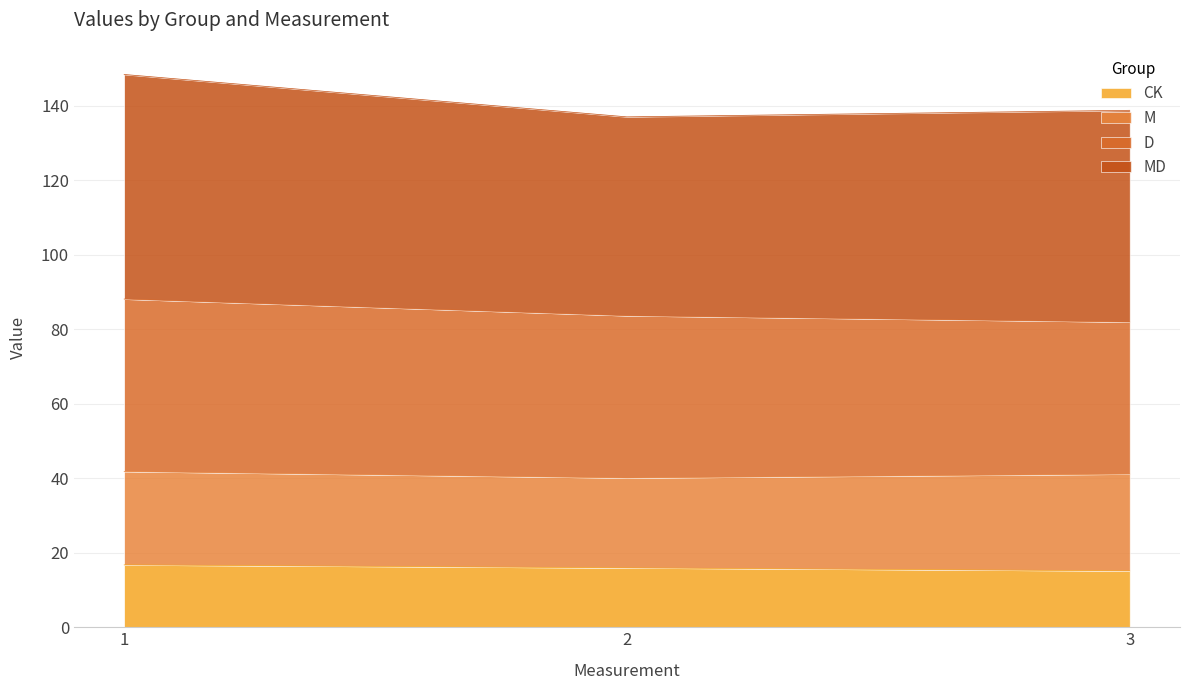

What is the maximum value for CK?

16.7